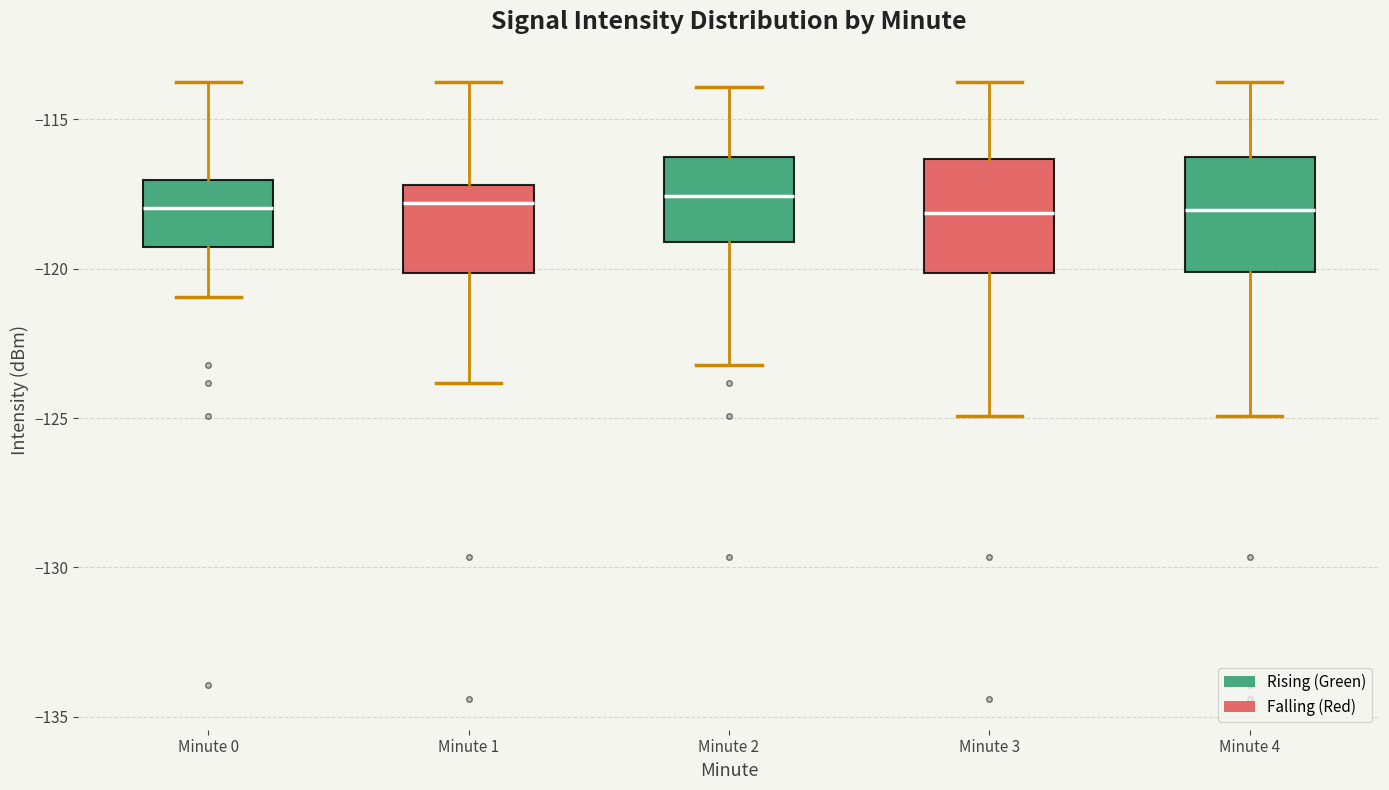

Reading left to right, transcribe this box plot: for each box, give where its median line is, the range the box spans, and where its two whiskers end, as read against the y-axis. The values are not printed on the chart, so give them approximately, as read against the axis.

Minute 0: median -118.0, box -119.5 to -117.0, whiskers -121.0 to -114.0
Minute 1: median -118.0, box -120.0 to -117.0, whiskers -124.0 to -114.0
Minute 2: median -117.5, box -119.0 to -116.5, whiskers -123.0 to -114.0
Minute 3: median -118.0, box -120.0 to -116.5, whiskers -125.0 to -114.0
Minute 4: median -118.0, box -120.0 to -116.5, whiskers -125.0 to -114.0